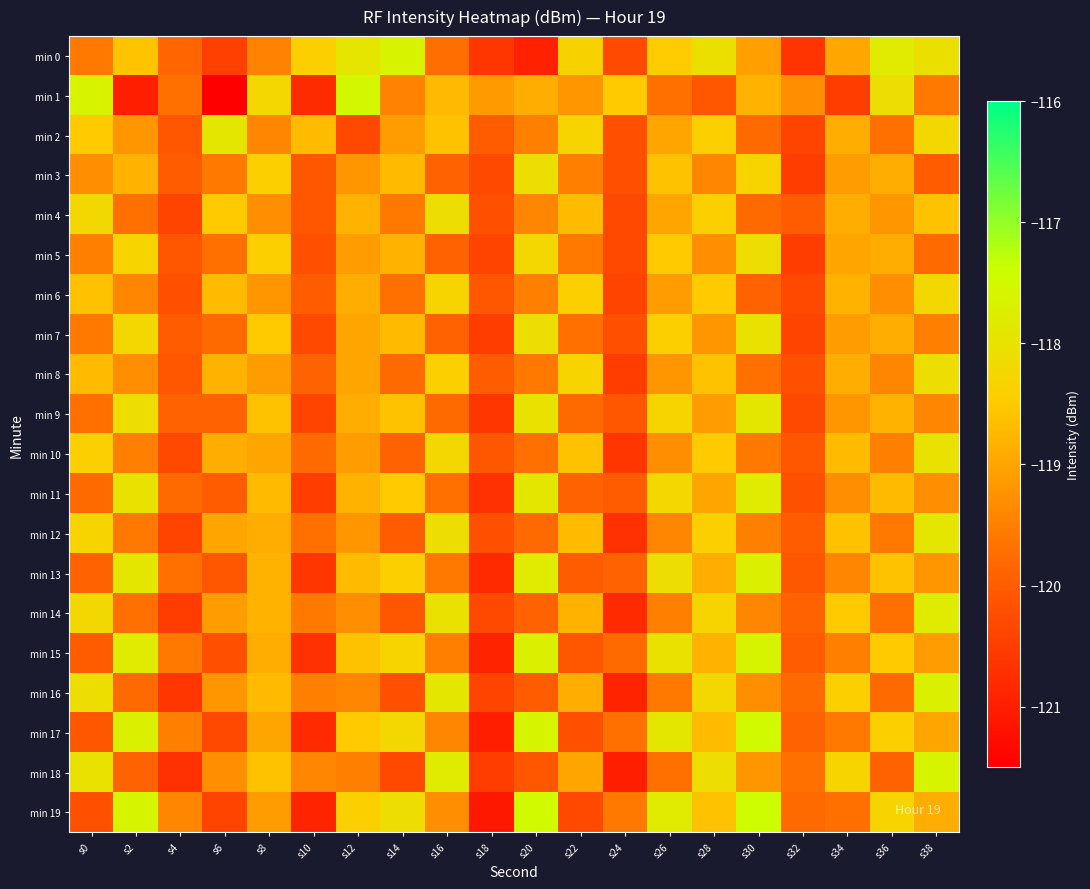

Which label corresponds to the largest value in the chart?

s30